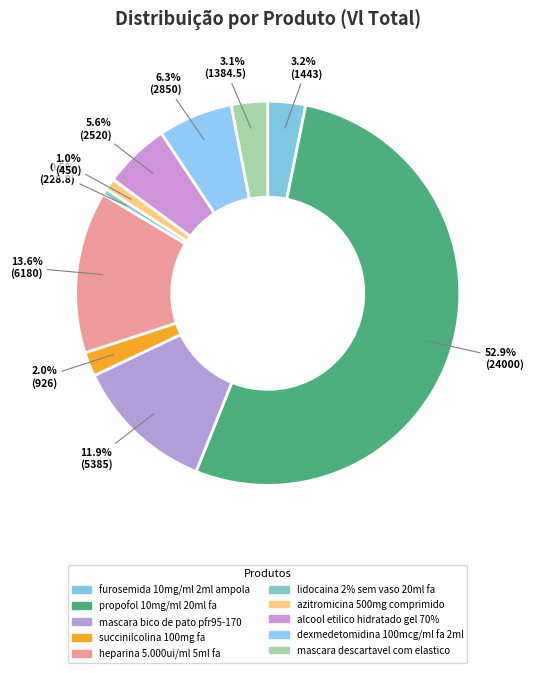

Is there a majority slice in this chart?

Yes